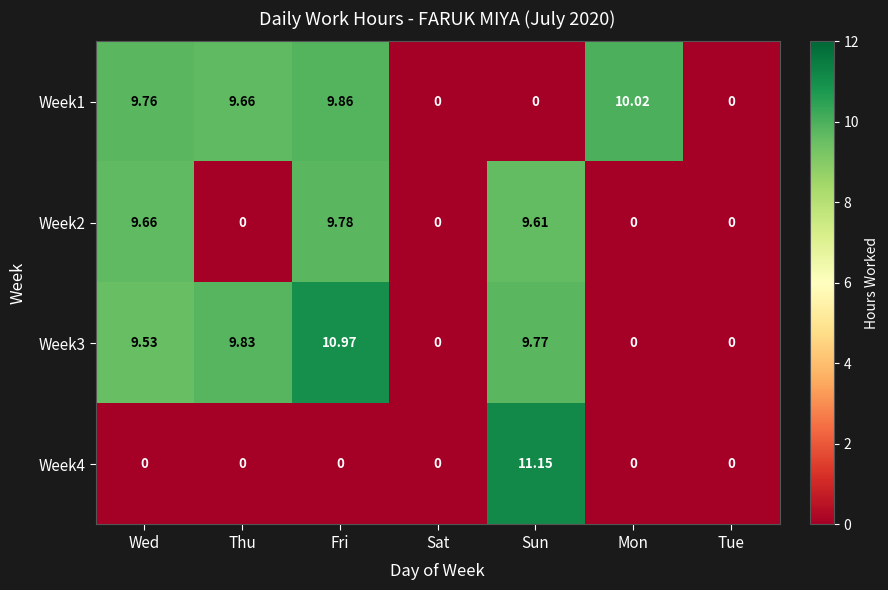

How many data points in Week4 are above 0?

1